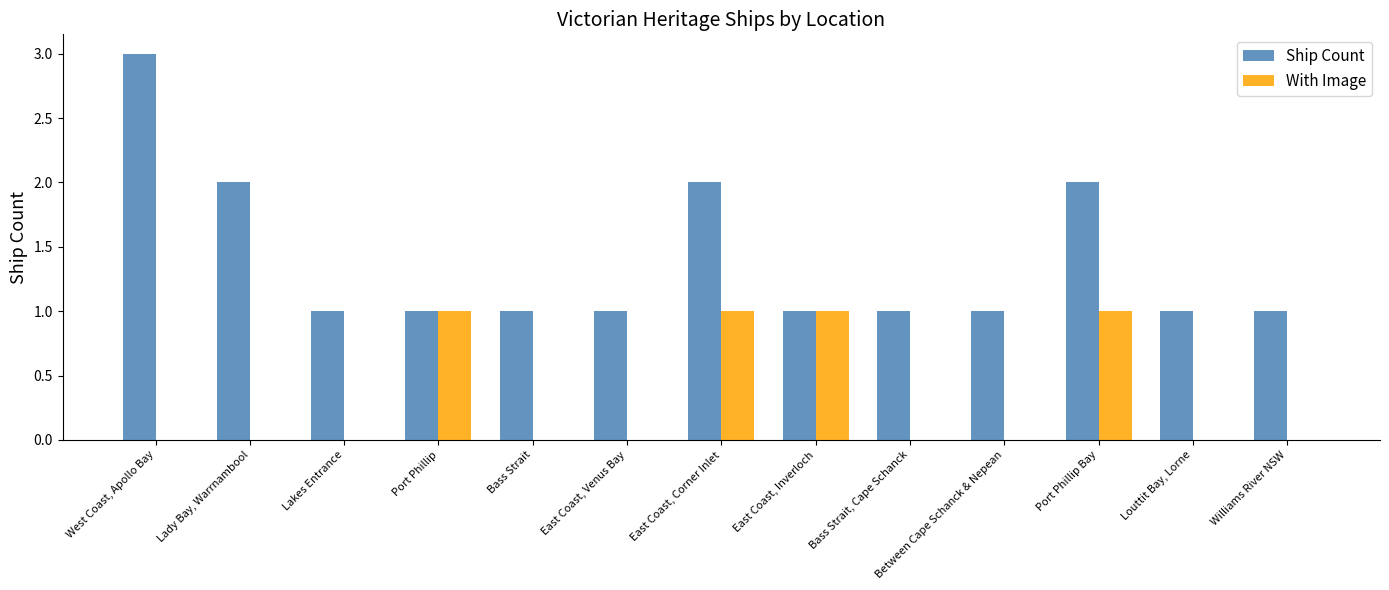

The value of Ship Count at East Coast, Corner Inlet is 2. True or false?

True